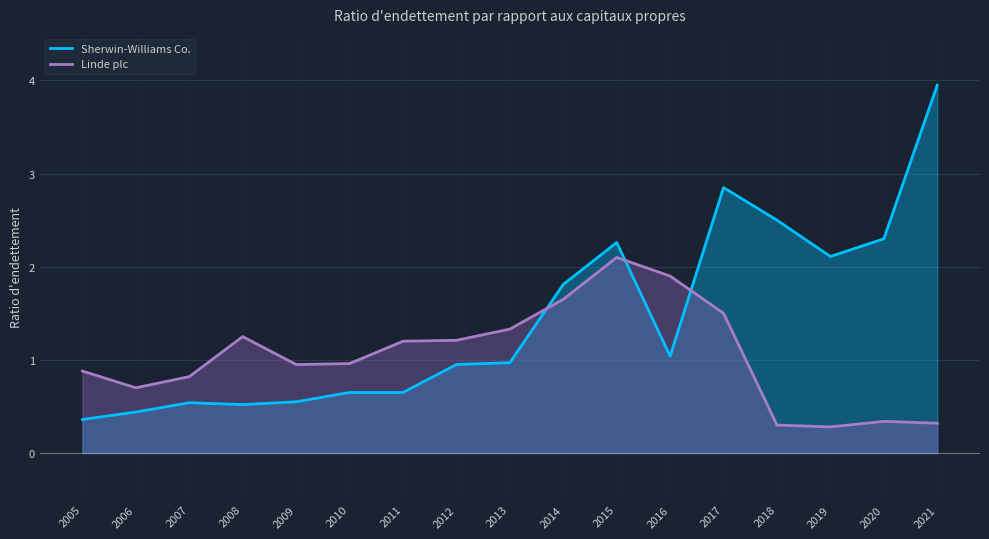

Reading left to right, extract all data points from this chart.

Sherwin-Williams Co.: 0.4	0.4	0.5	0.5	0.6	0.7	0.7	0.9	1.0	1.8	2.3	1.0	2.9	2.5	2.1	2.3	4.0
Linde plc: 0.9	0.7	0.8	1.2	0.9	1.0	1.2	1.2	1.3	1.6	2.1	1.9	1.5	0.3	0.3	0.3	0.3